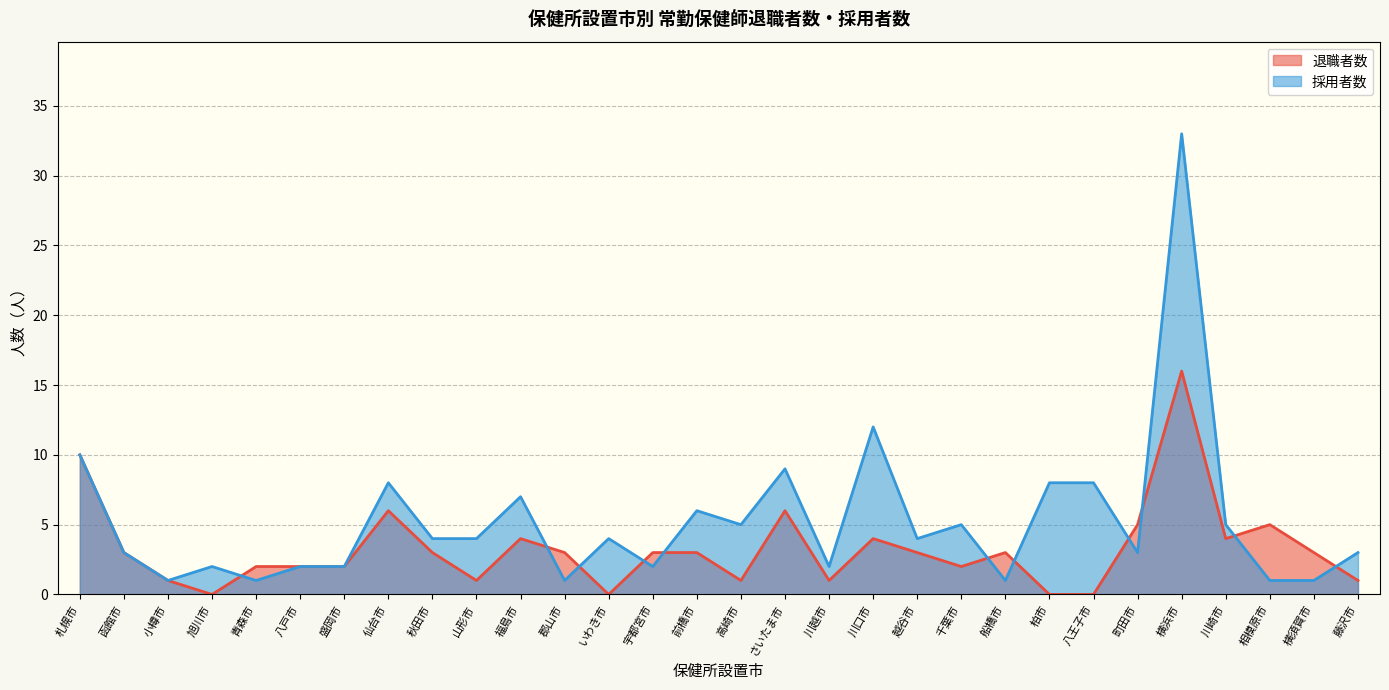

Rank the categories by 採用者数 value from highest to lowest.

横浜市, 川口市, 札幌市, さいたま市, 仙台市, 柏市, 八王子市, 福島市, 前橋市, 高崎市, 千葉市, 川崎市, 秋田市, 山形市, いわき市, 越谷市, 函館市, 町田市, 藤沢市, 旭川市, 八戸市, 盛岡市, 宇都宮市, 川越市, 小樽市, 青森市, 郡山市, 船橋市, 相模原市, 横須賀市